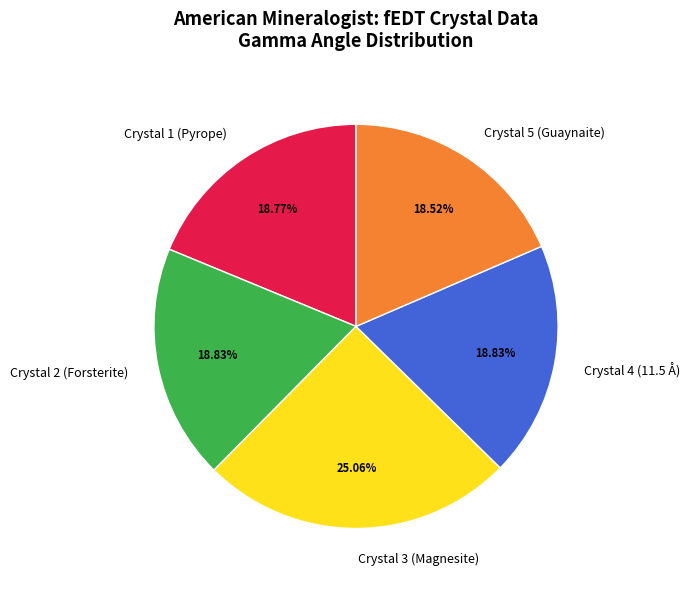

What is the total percentage of Crystal 4 (11.5 Å) and Crystal 5 (Guaynaite)?

37.3%